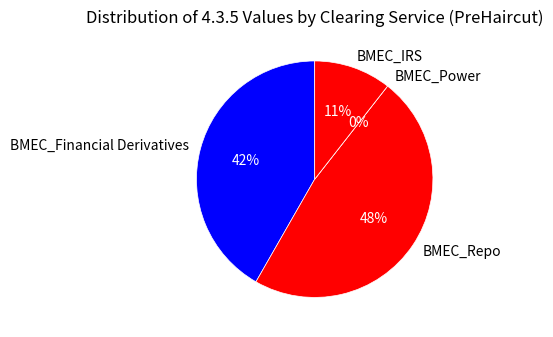

What percentage is the BMEC_IRS slice, to the nearest percent?

11%